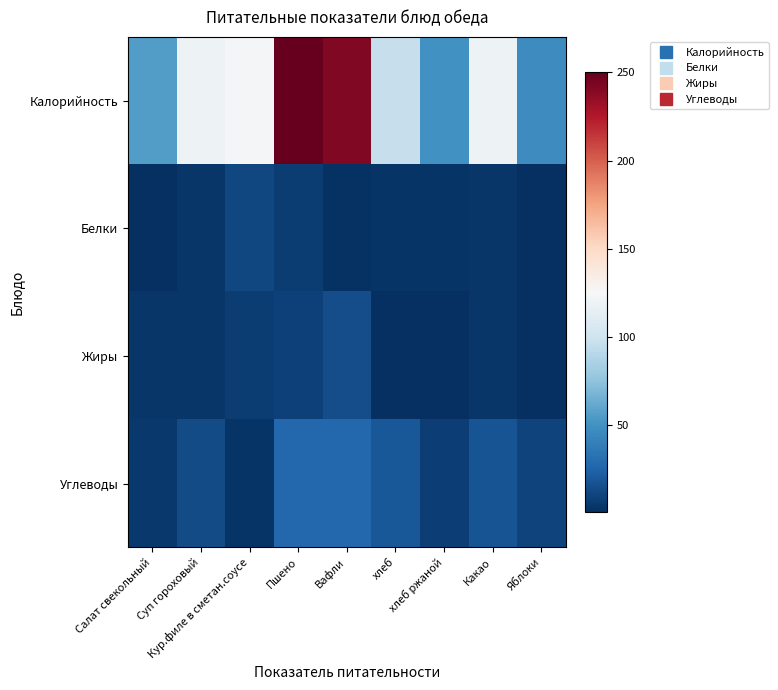

Reading left to right, transcribe all the data shown in this chart.

Калорийность: Салат свекольный=55.7	Суп гороховый=118.6	Кур.филе в сметан.соусе=124.2	Пшено=250.3	Вафли=240.8	хлеб=96.8	хлеб ржаной=50.0	Какао=118.6	Яблоки=47.0
Белки: Салат свекольный=0.8	Суп гороховый=3.4	Кур.филе в сметан.соусе=11.8	Пшено=6.4	Вафли=1.9	хлеб=3.2	хлеб ржаной=2.6	Какао=4.1	Яблоки=0.4
Жиры: Салат свекольный=3.6	Суп гороховый=3.4	Кур.филе в сметан.соусе=7.2	Пшено=8.6	Вафли=14.2	хлеб=0.4	хлеб ржаной=0.6	Какао=3.5	Яблоки=0.4
Углеводы: Салат свекольный=5.0	Суп гороховый=13.2	Кур.филе в сметан.соусе=3.2	Пшено=26.8	Вафли=27.0	хлеб=19.5	хлеб ржаной=8.0	Какао=17.6	Яблоки=9.8